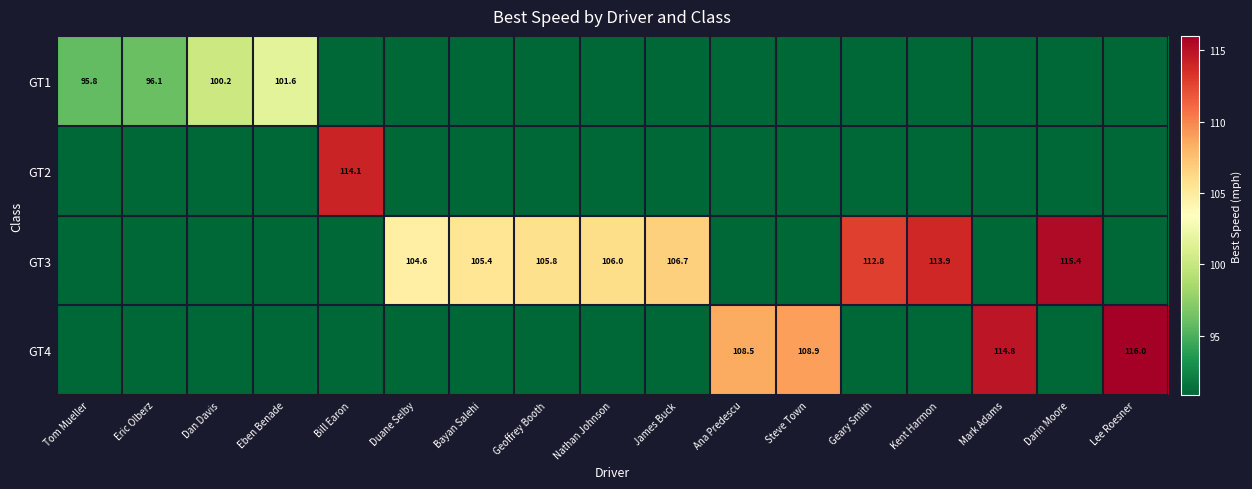

Is it true that GT4 equals 90.8 at Eric Olberz?

True